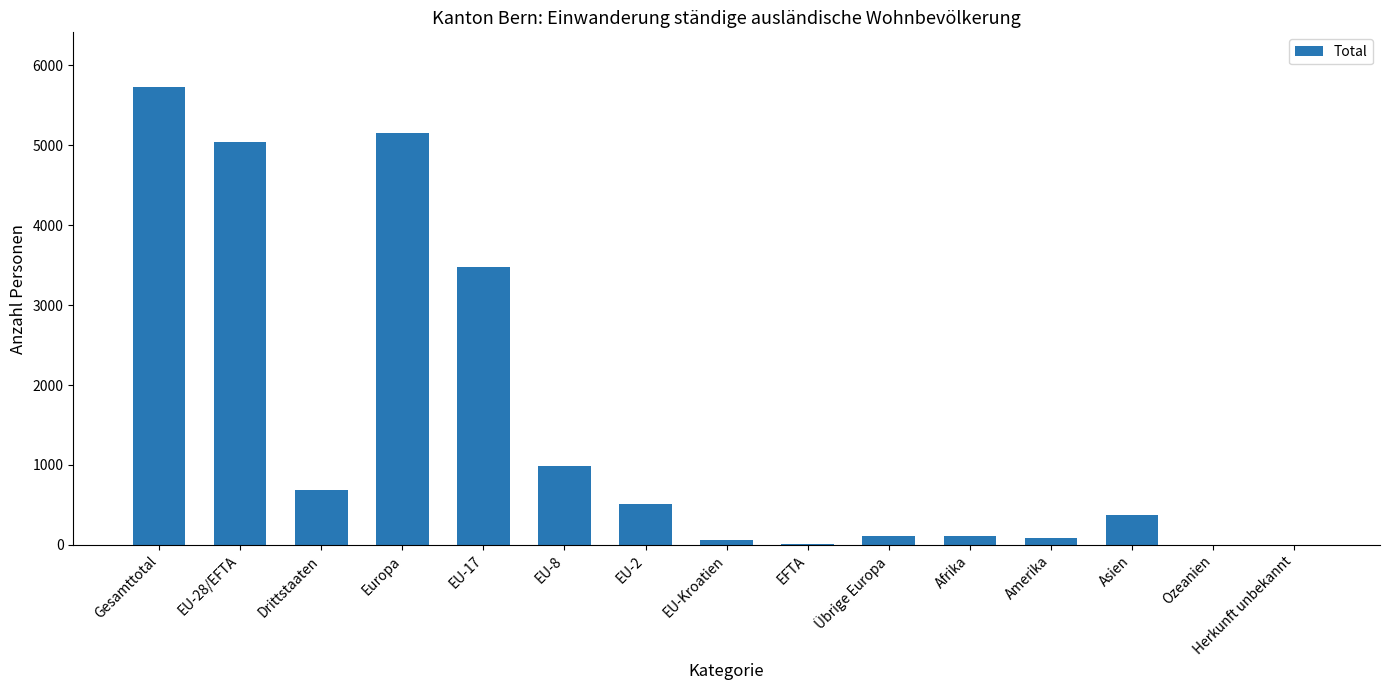

Are the bars horizontal?

No